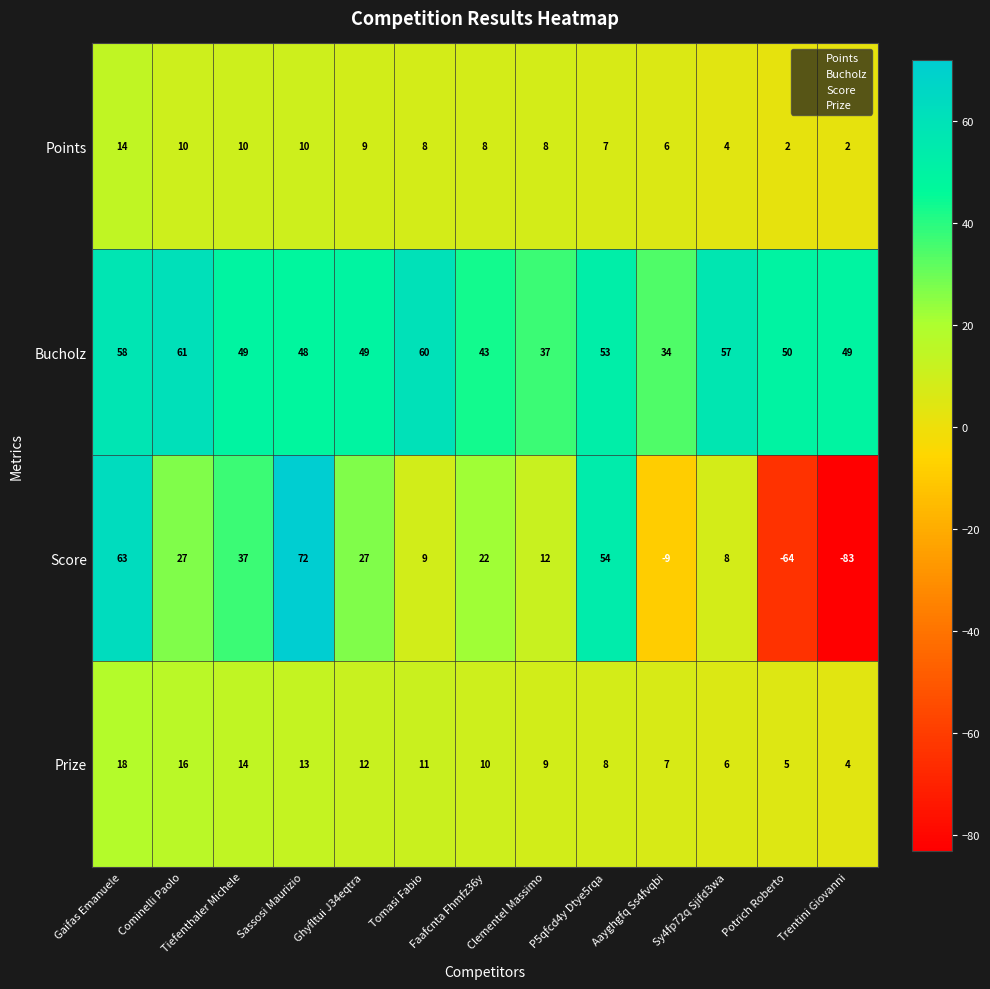

True or false: Points has a value of 9 at Aayghgfq Ss4fvqbi.

False